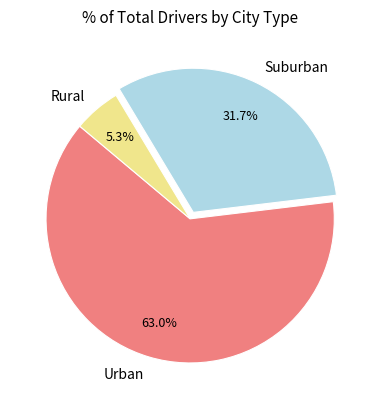

Is there any slice that represents more than half of the pie?

Yes